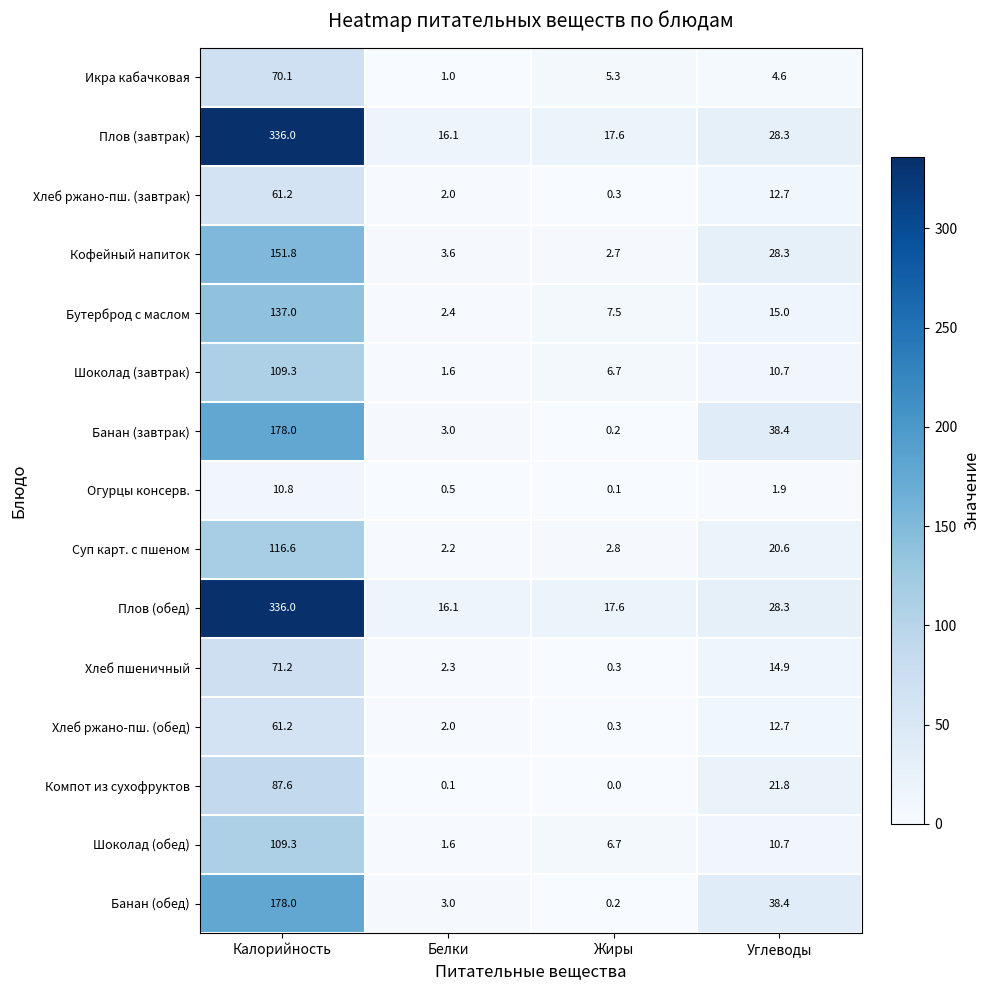

The Икра кабачковая series shows 4.6 at Углеводы. True or false?

True